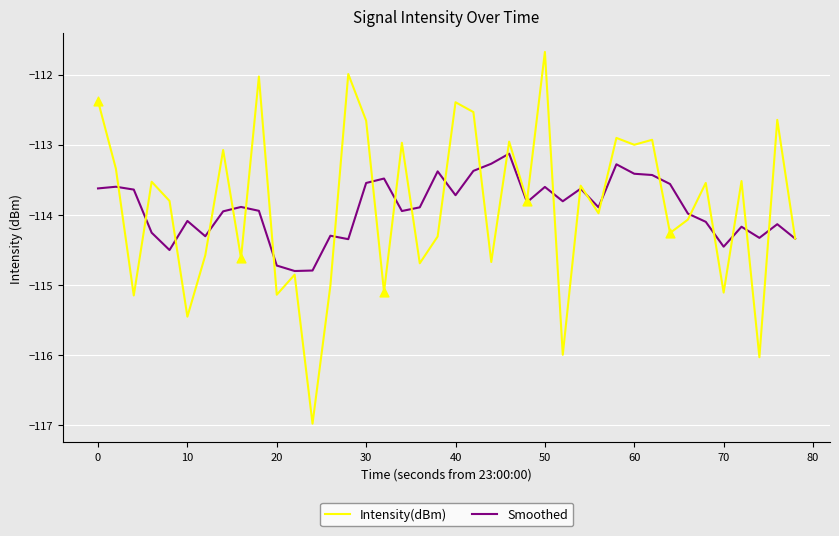

What are all the series names shown in the legend?

Intensity(dBm), Smoothed